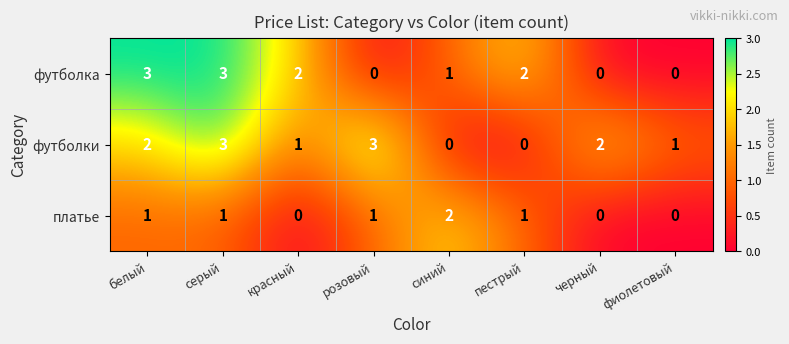

Between белый and серый, which series saw the biggest shift?

футболки